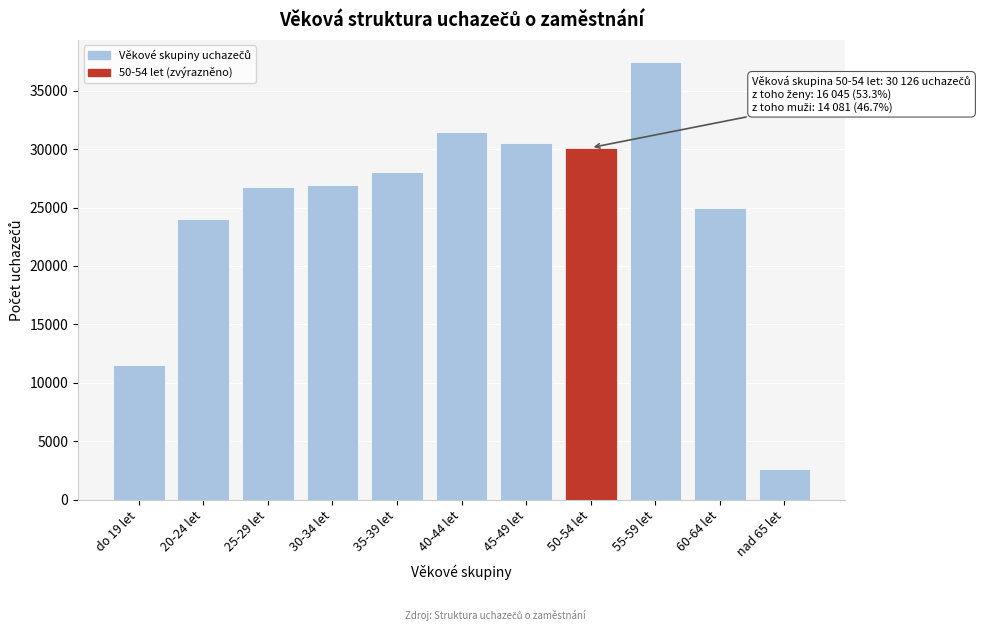

What is the sum of the values at 20-24 let and 30-34 let?

50974